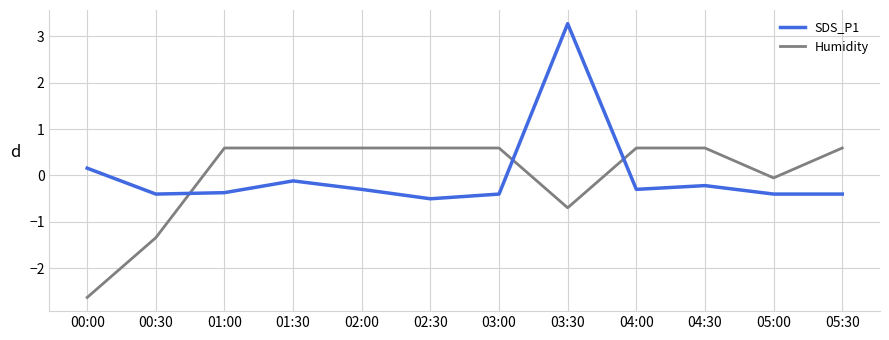

At which category does the chart reach its minimum across all series?

00:00